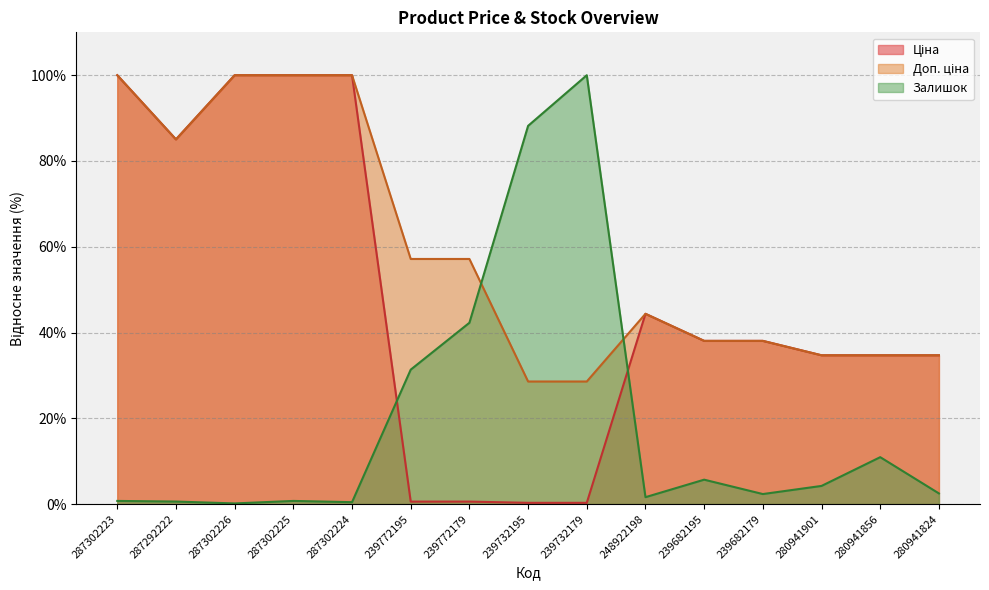

How many data points in Доп. ціна are less than 44?

7